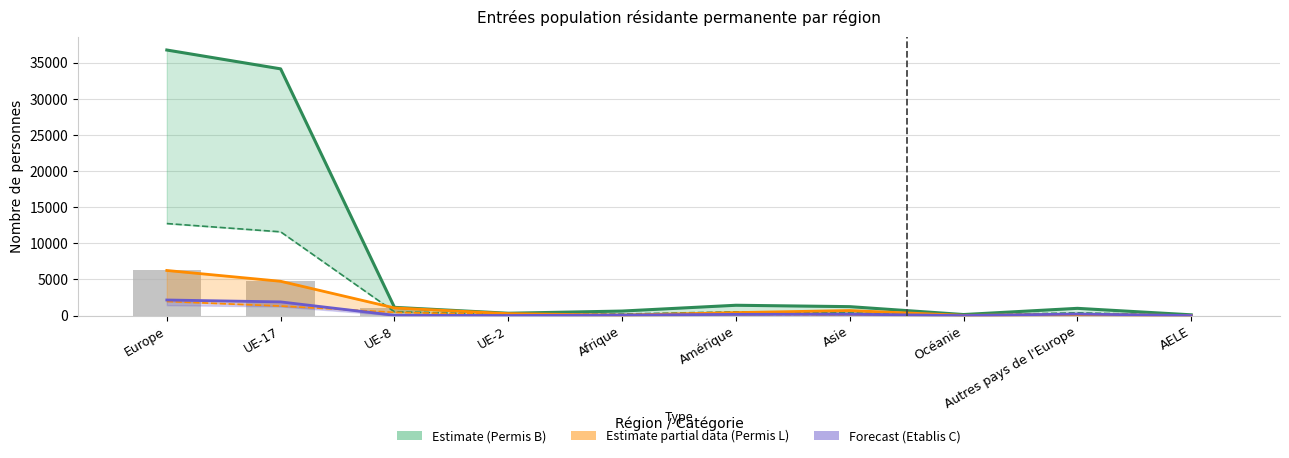

What is the sum of all Permis de courte durée (L) Total values?

13692